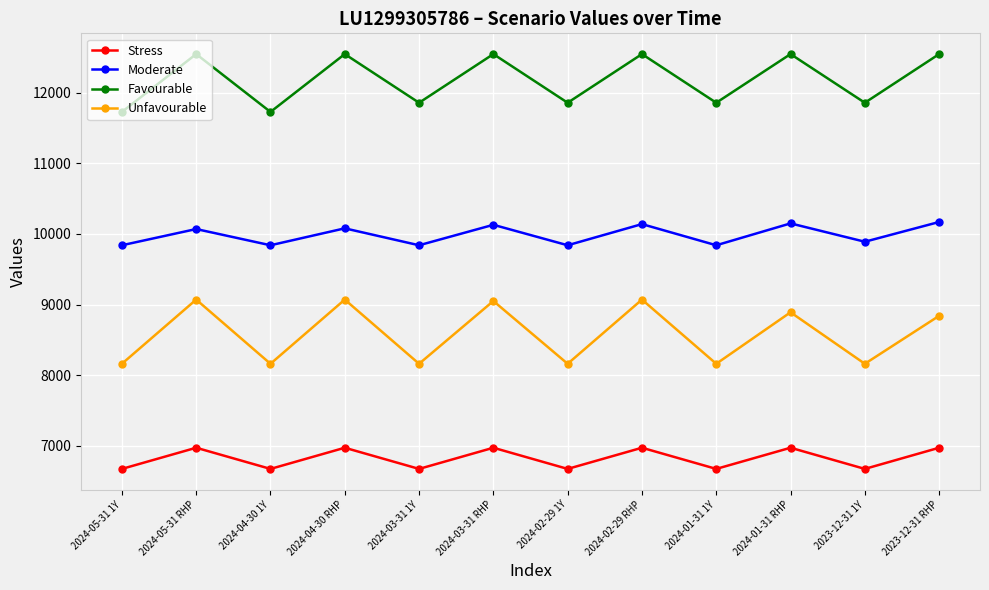

Rank the series at 2023-12-31 1Y from highest to lowest value.

Favourable, Moderate, Unfavourable, Stress